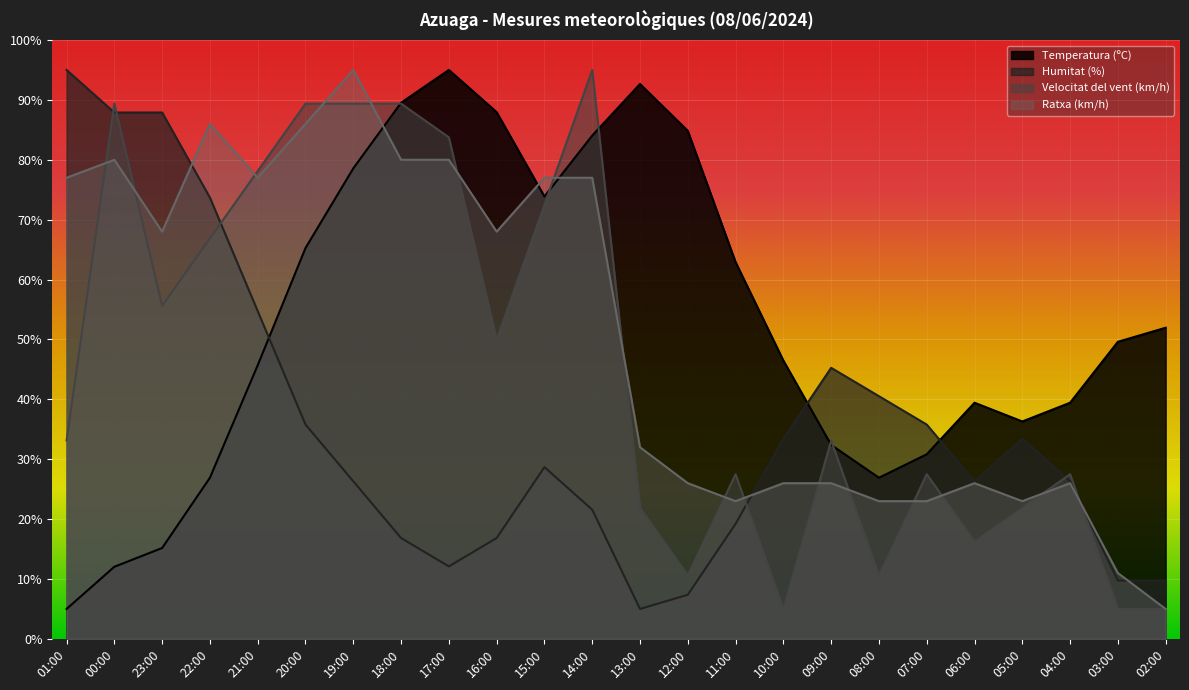

Between 12:00 and 02:00, which series saw the biggest shift?

Temperatura (ºC)